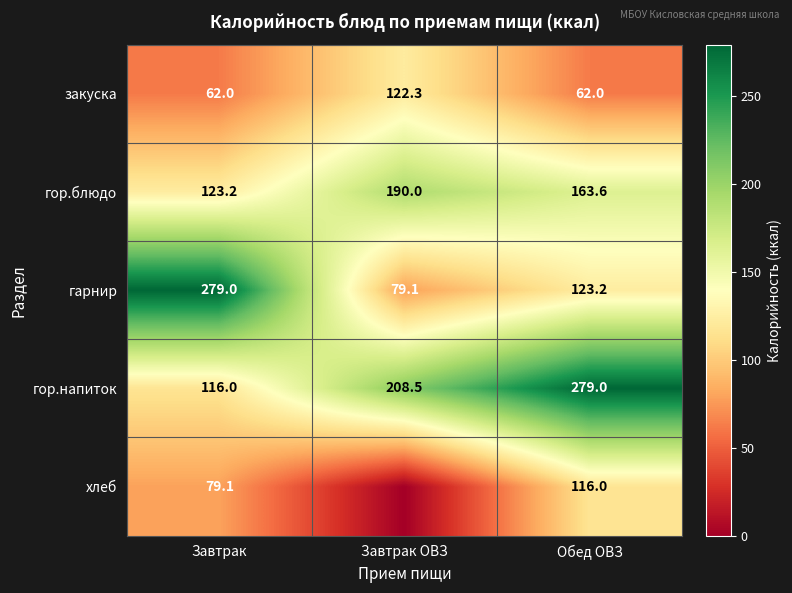

What is the greatest value displayed?

279.0